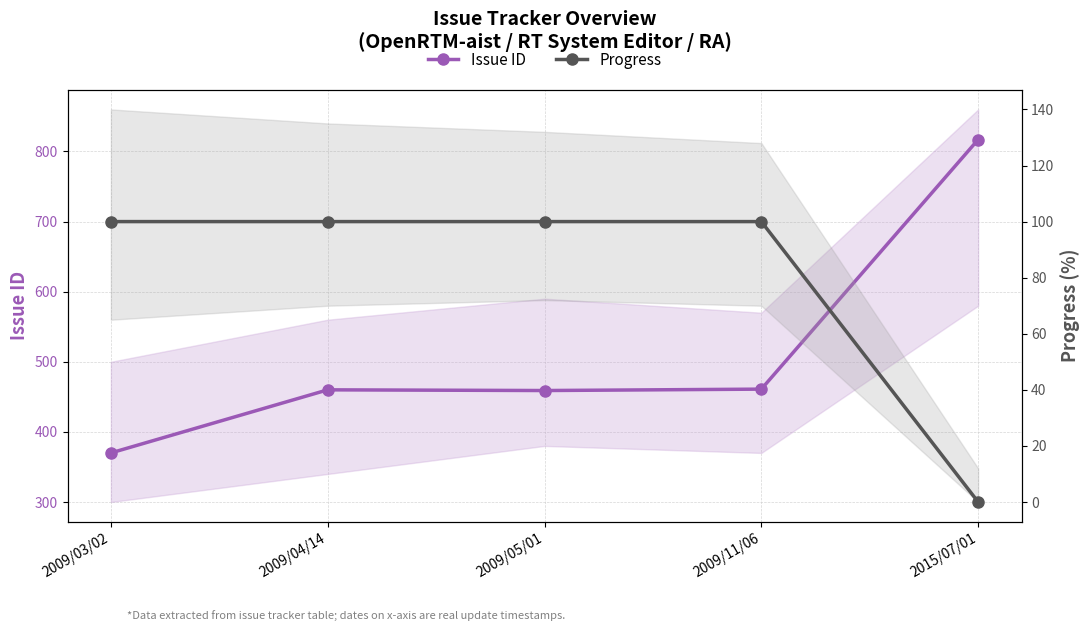

Is it true that Issue ID equals 677 at 2009/04/14?

False